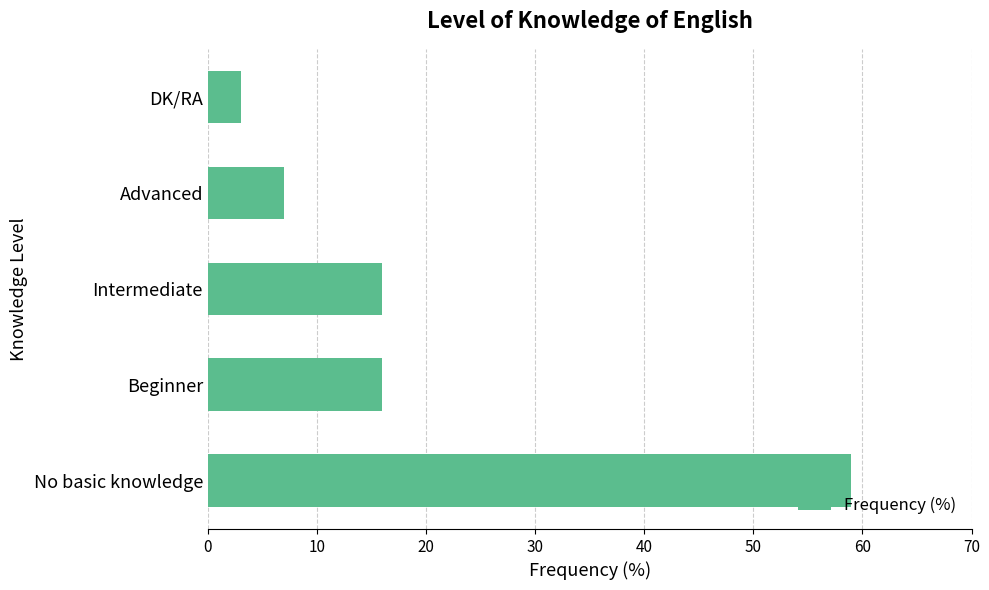

What is the average value?

20